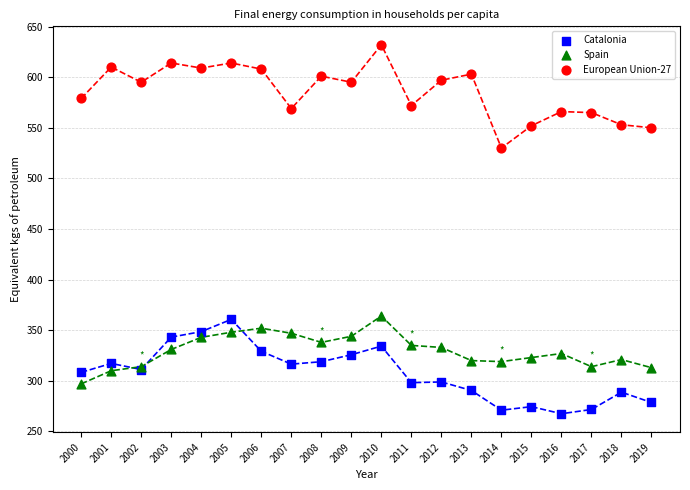

Which series has the largest Y range (max minus min)?

European Union-27